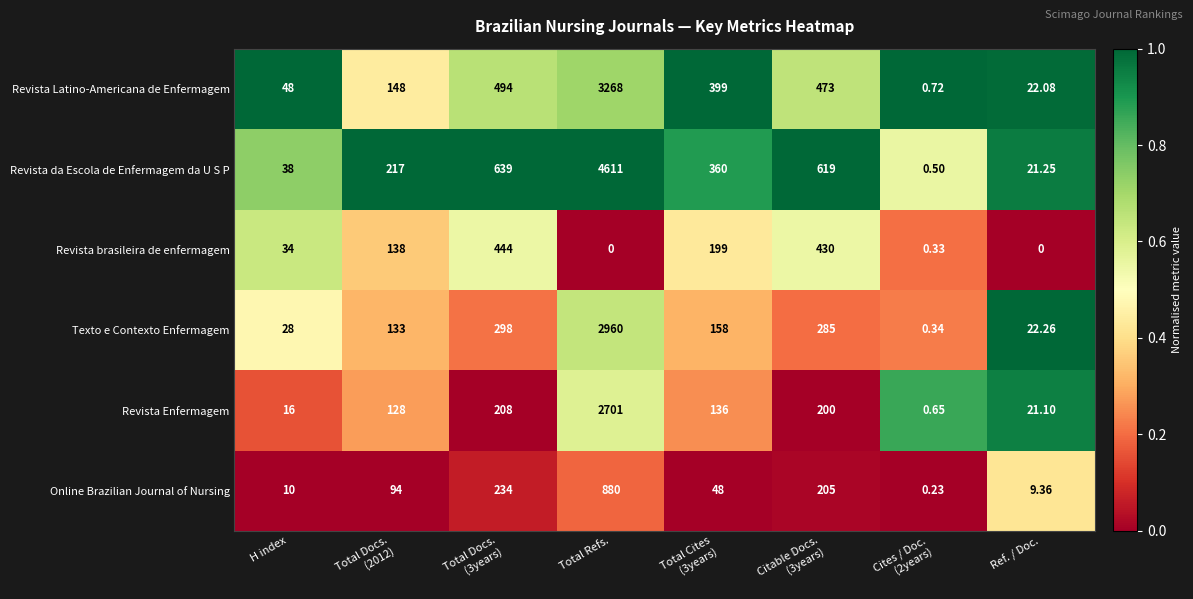

Count the number of categories in the chart.

8